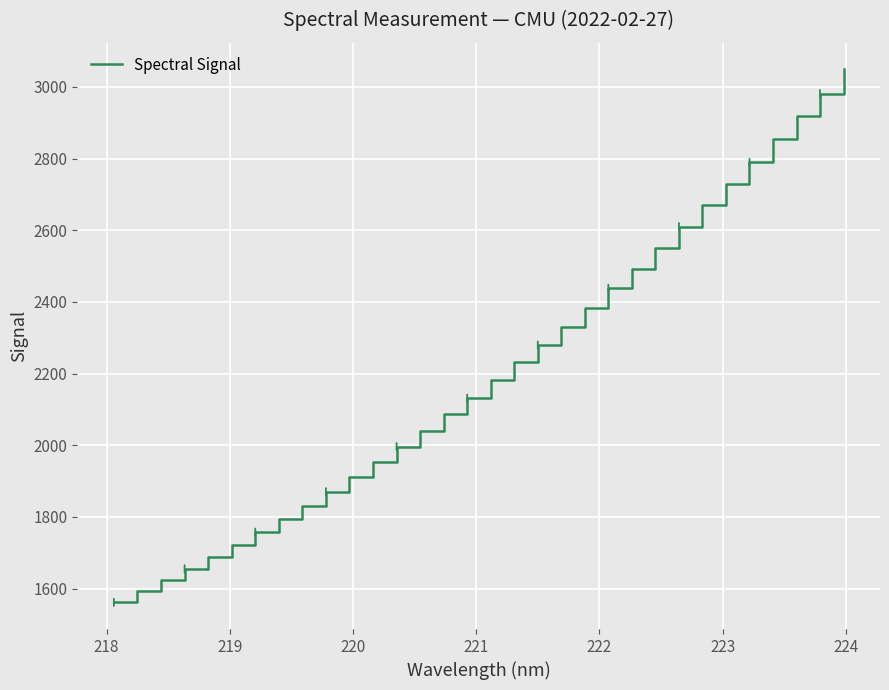

What is the minimum value shown in the chart?

1561.4